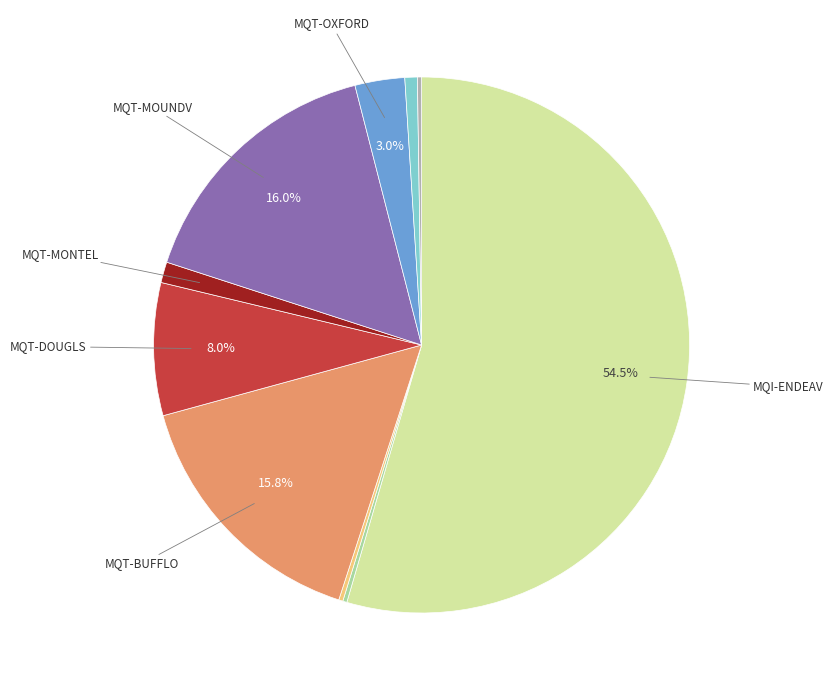

Which slice is the smallest?

MQI-MONTLL